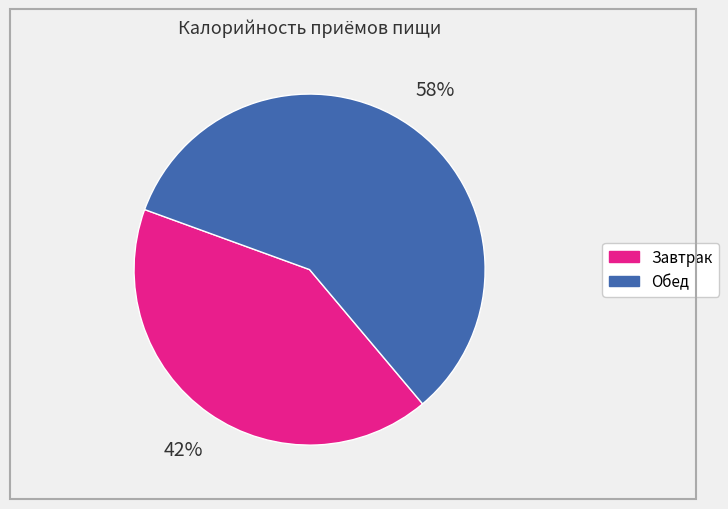

Rank the categories by value from lowest to highest.

Завтрак, Обед